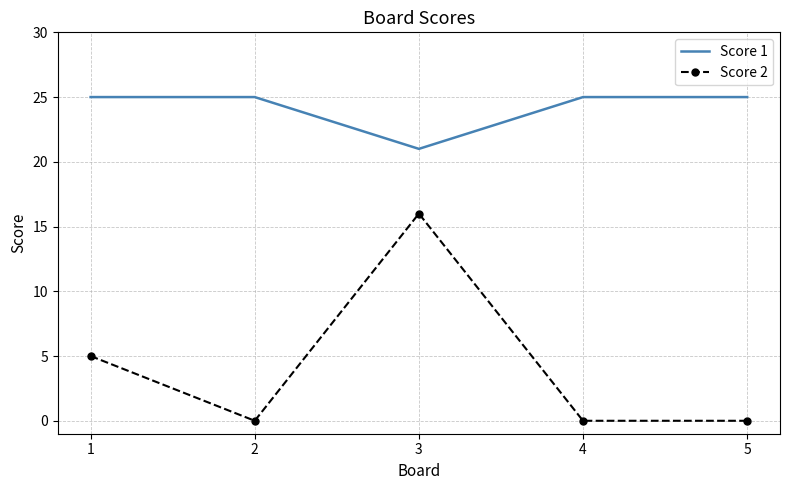

True or false: Score 2 and Score 1 intersect in this chart.

False